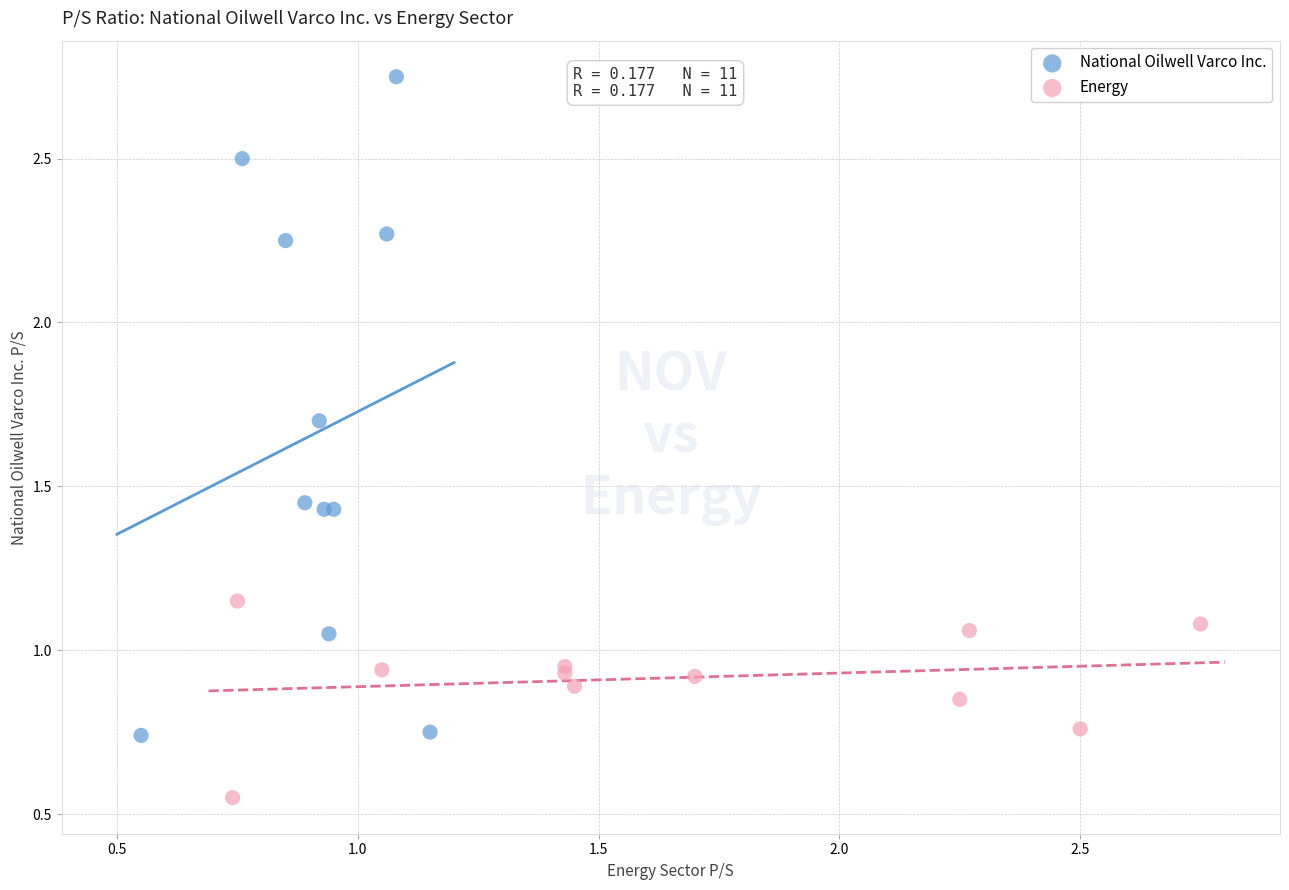

Which series reaches the maximum Y coordinate?

National Oilwell Varco Inc.